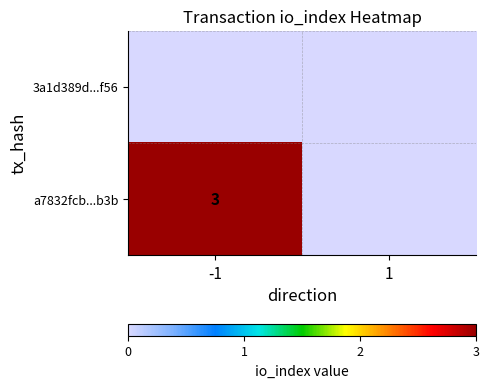

The value of a7832fcb...b3b at -1 is 5. True or false?

False